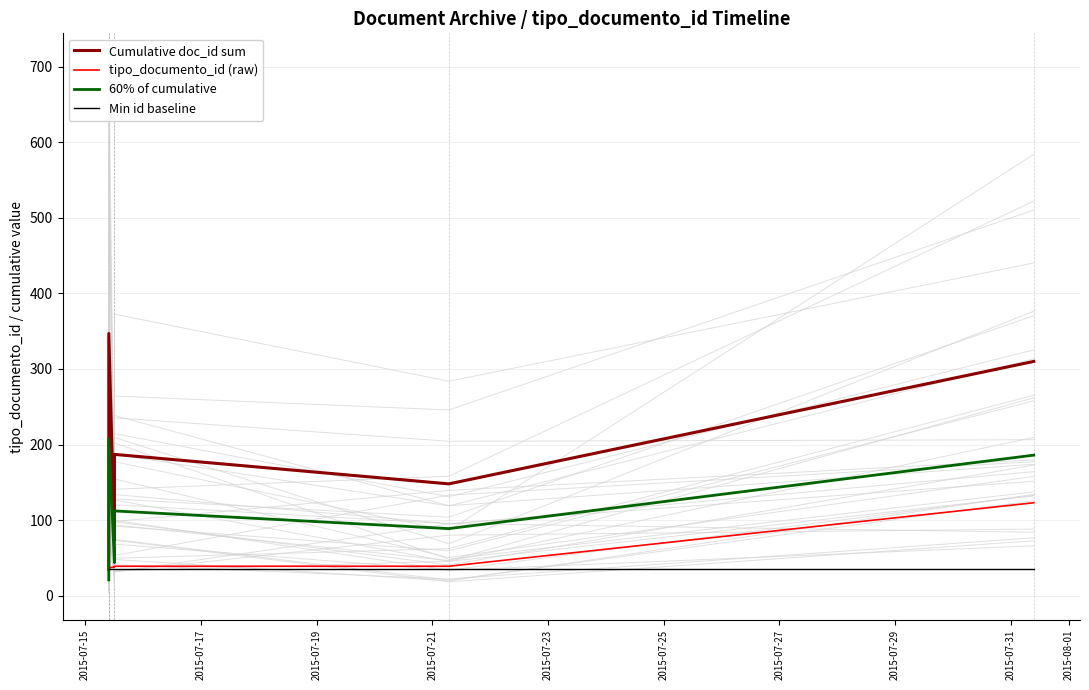

The value of tipo_documento_id (raw) at 2015-07-21 is 38.0. True or false?

True